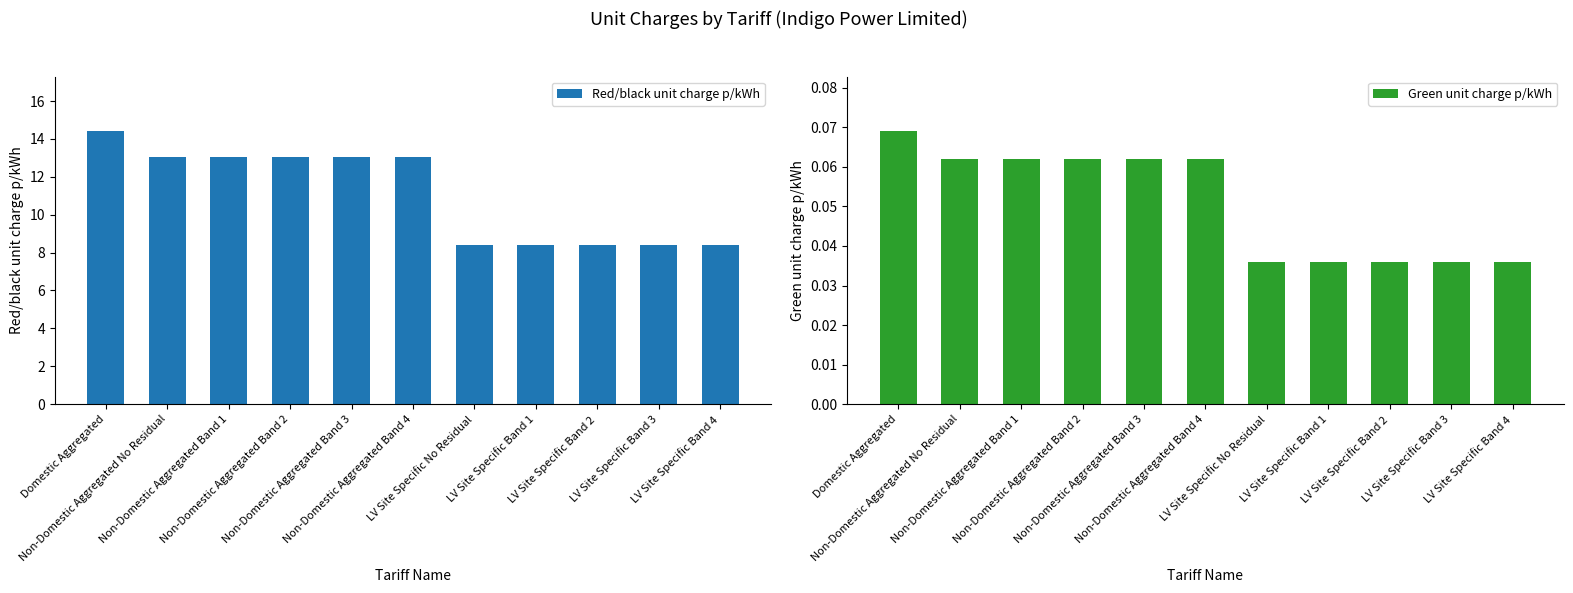

How many series are shown in this chart?

2